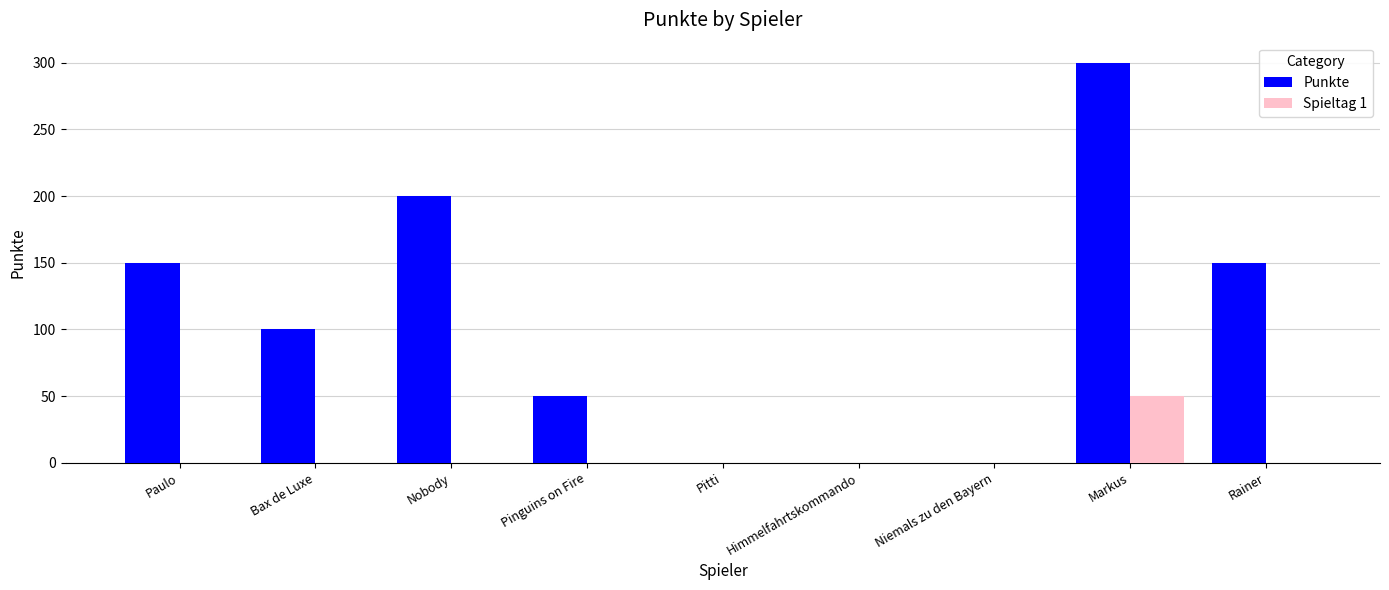

Is it true that Punkte equals -205 at Himmelfahrtskommando?

False